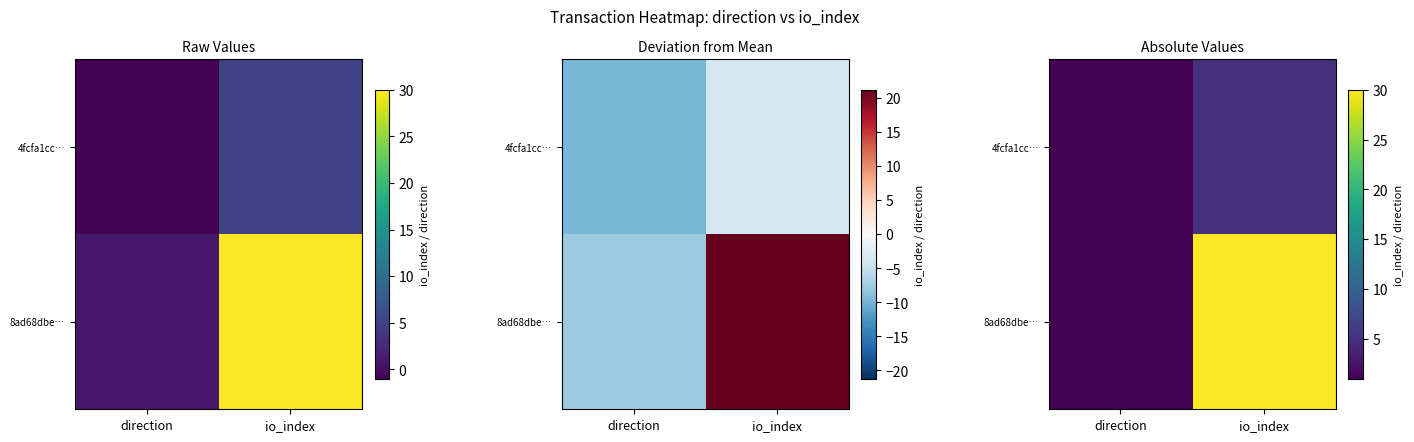

Count the 8ad68dbe… values in the range 1 to 30.

2